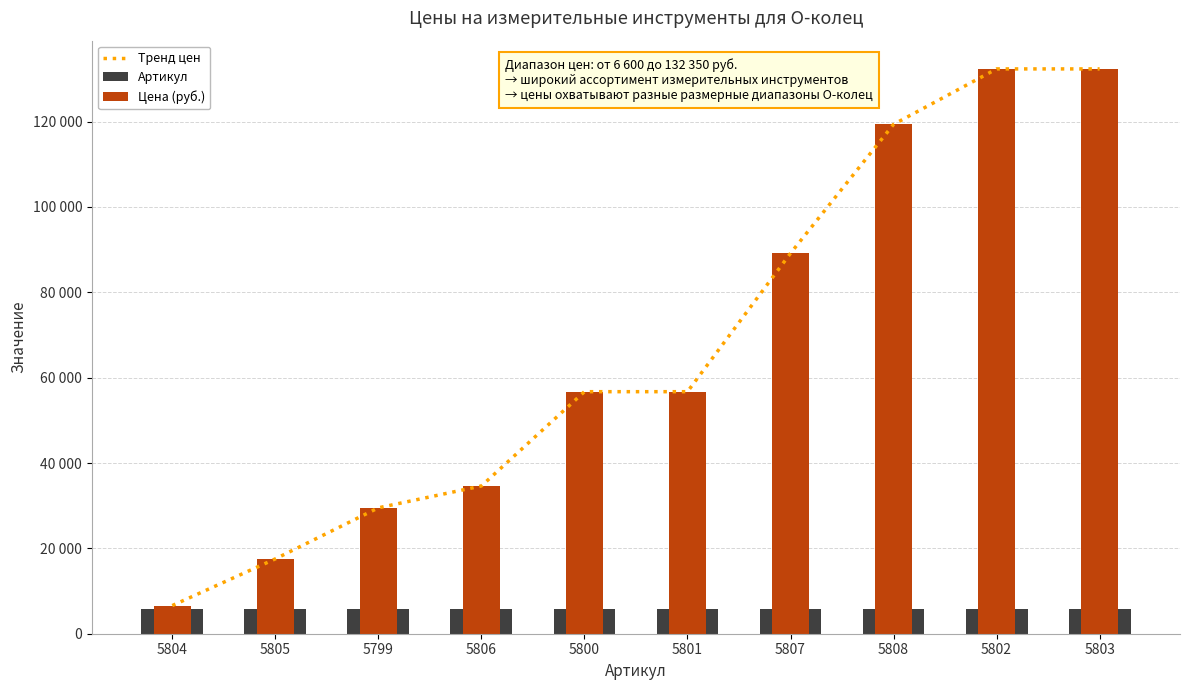

Reading right to left, what are all the values shown in this chart?

Тренд цен: 132350	132350	119350	89150	56716	56716	34620	29500	17536	6600
Артикул: 5803	5802	5808	5807	5801	5800	5806	5799	5805	5804
Цена (руб.): 132350	132350	119350	89150	56716	56716	34620	29500	17536	6600